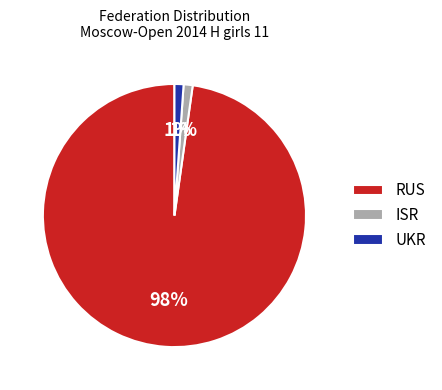

Do UKR and RUS together represent more than half of the pie?

Yes